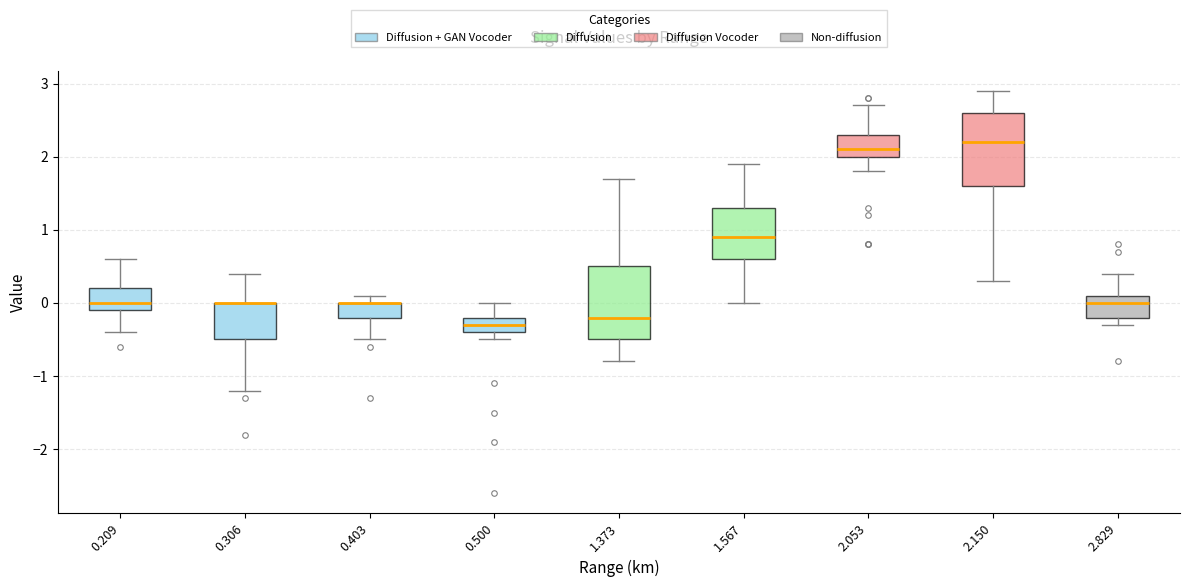

Reading left to right, transcribe this box plot: for each box, give where its median line is, the range the box spans, and where its two whiskers end, as read against the y-axis. The values are not printed on the chart, so give them approximately, as read against the axis.

0.209: median 0.0, box -0.1 to 0.2, whiskers -0.4 to 0.6
0.306: median 0.0 (drawn on the box's upper edge), box -0.5 to 0.0, whiskers -1.2 to 0.4
0.403: median 0.0 (drawn on the box's upper edge), box -0.2 to 0.0, whiskers -0.5 to 0.1
0.500: median -0.3, box -0.4 to -0.2, whiskers -0.5 to 0.0
1.373: median -0.2, box -0.5 to 0.5, whiskers -0.8 to 1.7
1.567: median 0.9, box 0.6 to 1.3, whiskers 0.0 to 1.9
2.053: median 2.1, box 2.0 to 2.3, whiskers 1.8 to 2.7
2.150: median 2.2, box 1.6 to 2.6, whiskers 0.3 to 2.9
2.829: median 0.0, box -0.2 to 0.1, whiskers -0.3 to 0.4